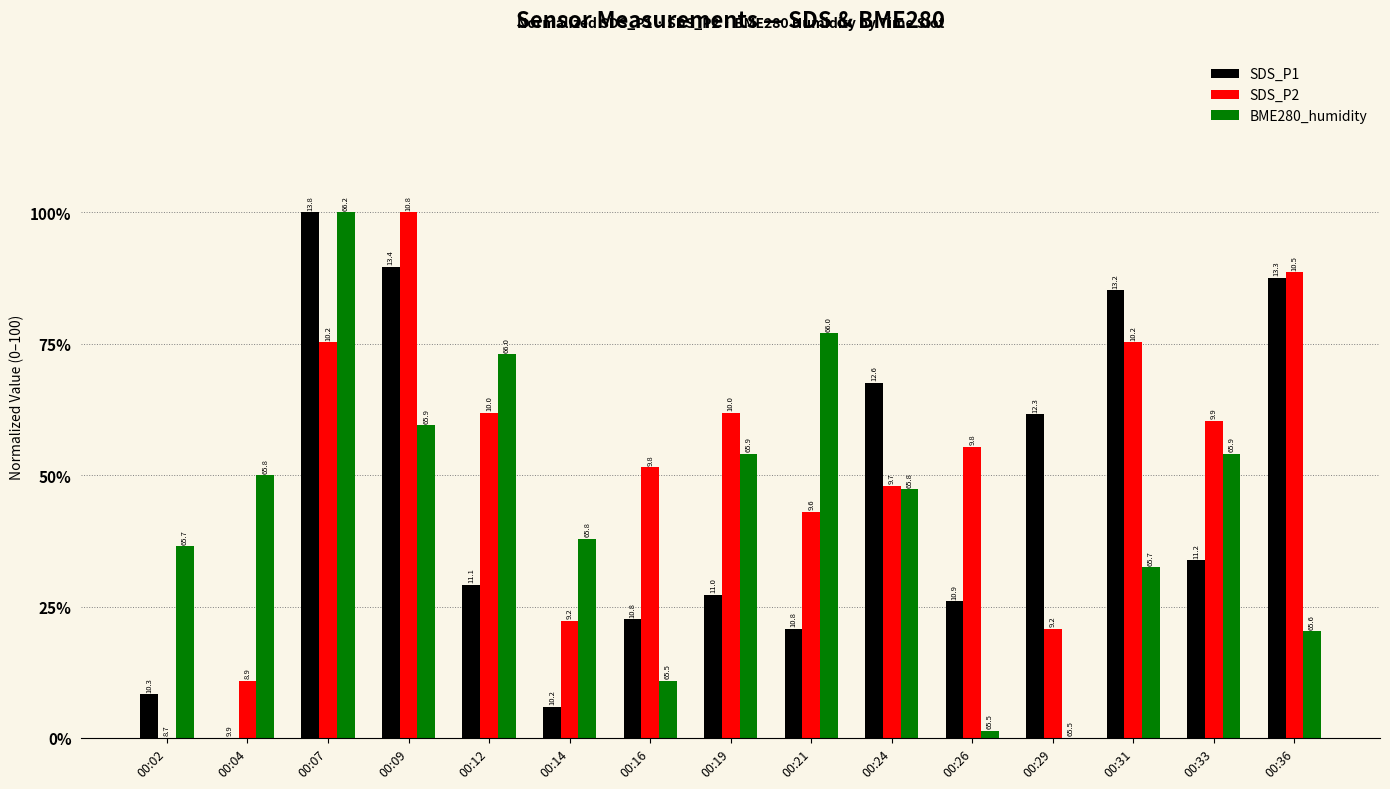

What are all the series names shown in the legend?

SDS_P1, SDS_P2, BME280_humidity